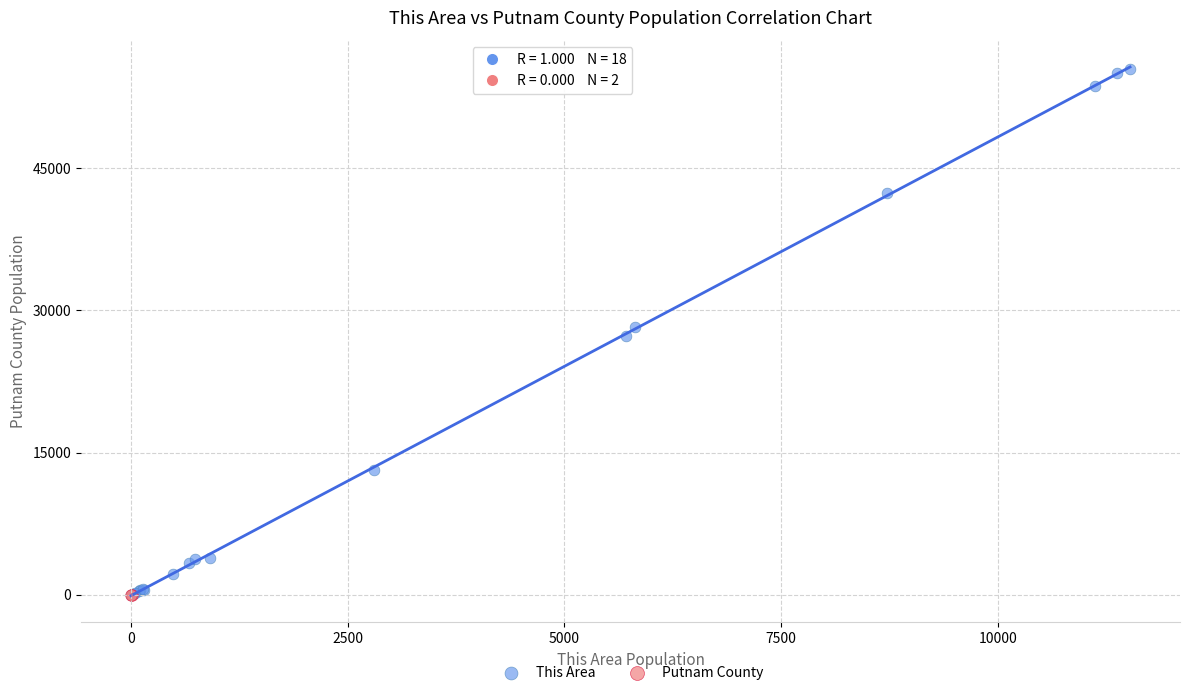

What are all the series names shown in the legend?

This Area, Putnam County